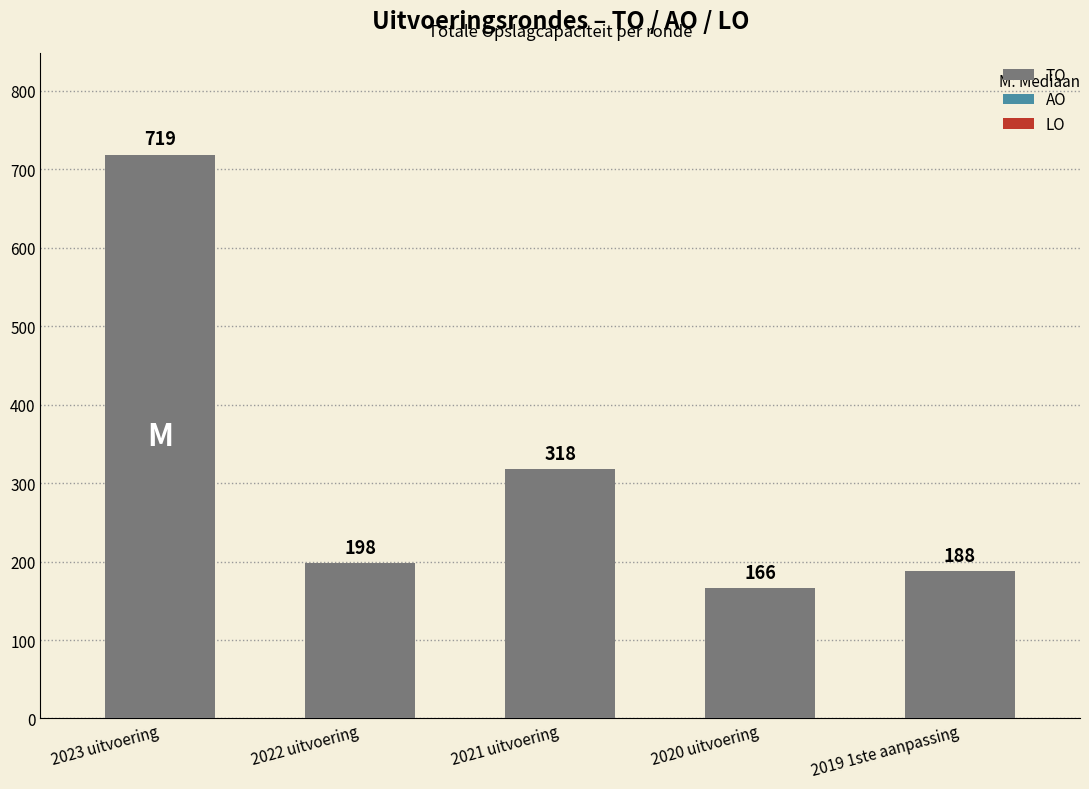

The value at 2023 uitvoering is 390. True or false?

False